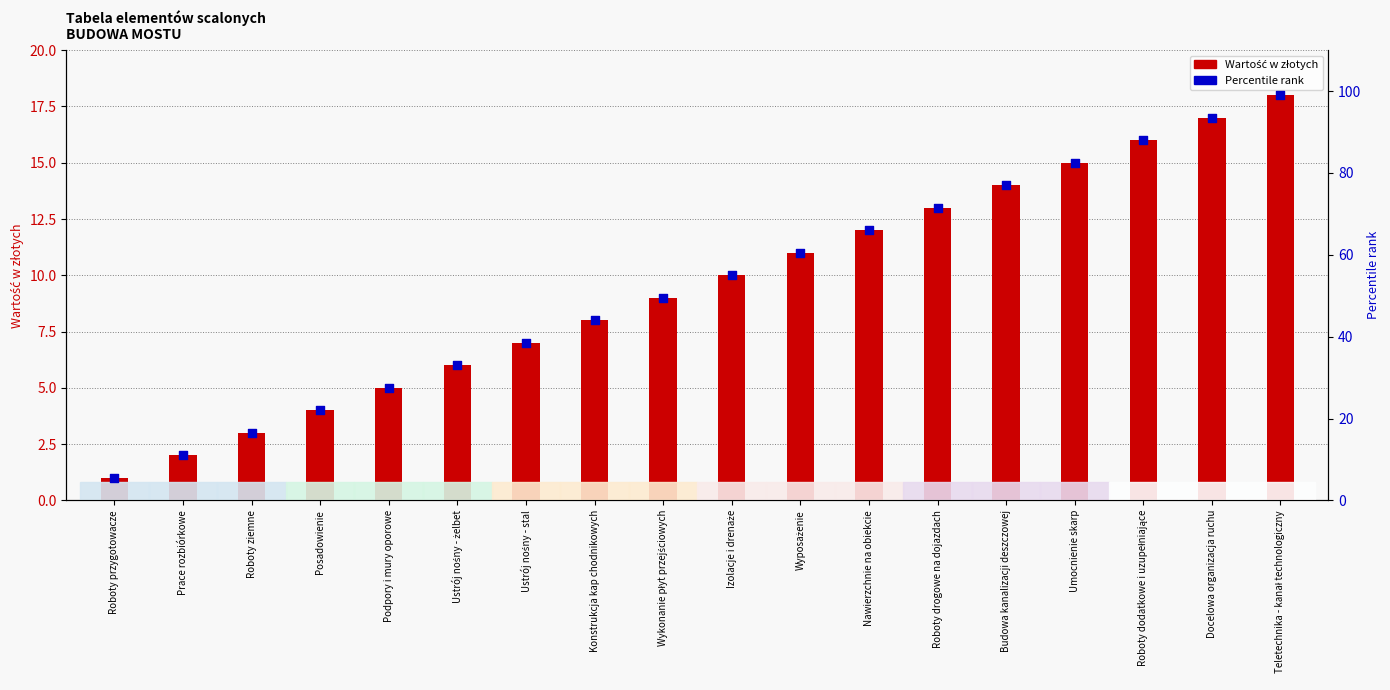

At which category is the sum across all series the highest?

Teletechnika - kanał technologiczny